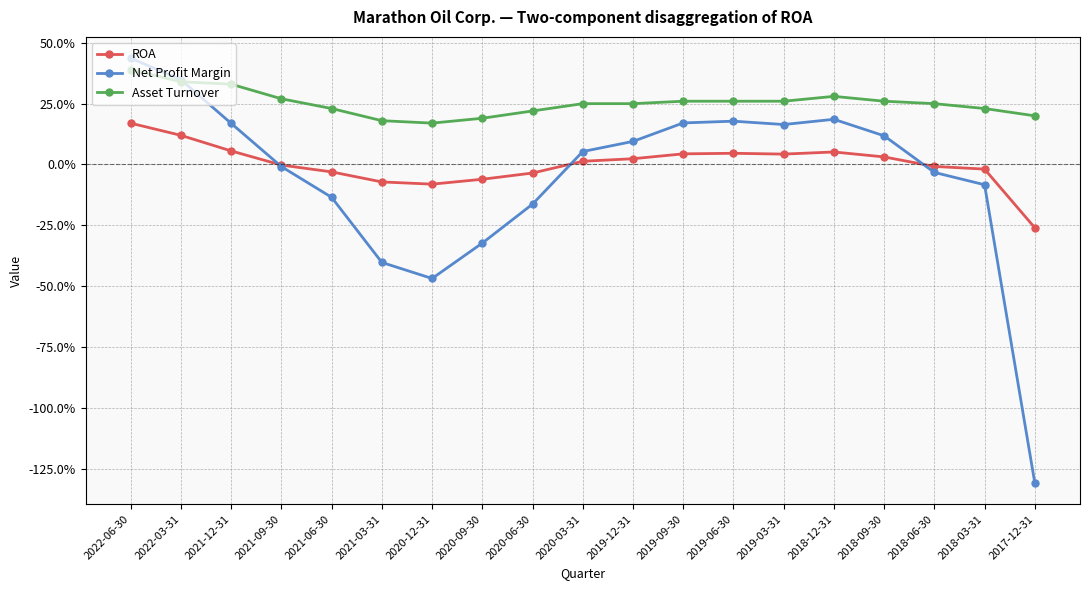

Is the value of Net Profit Margin at 2021-03-31 greater than the value of ROA at 2018-06-30?

No